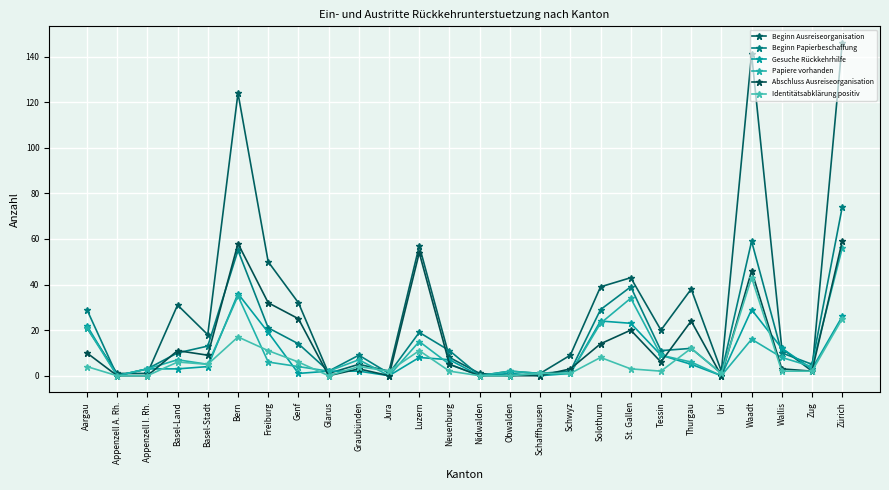

Reading left to right, what are all the values shown in this chart?

Beginn Ausreiseorganisation: 21	1	1	31	18	124	50	32	1	5	2	57	8	1	0	1	9	39	43	20	38	2	141	12	2	146
Beginn Papierbeschaffung: 29	0	3	10	13	55	21	14	2	9	1	19	11	0	2	1	2	29	39	11	12	1	59	10	5	74
Gesuche Rückkehrhilfe: 22	0	3	3	4	36	19	1	2	2	0	8	7	0	1	0	1	24	23	9	5	0	29	12	3	26
Papiere vorhanden: 21	0	3	7	5	35	6	4	2	7	0	15	5	0	2	1	1	23	34	9	6	0	16	8	4	56
Abschluss Ausreiseorganisation: 10	0	0	11	9	58	32	25	0	3	0	54	5	0	0	0	3	14	20	6	24	0	46	3	2	59
Identitätsabklärung positiv: 4	0	0	6	5	17	11	6	0	4	2	11	2	0	0	1	1	8	3	2	12	1	43	2	2	25